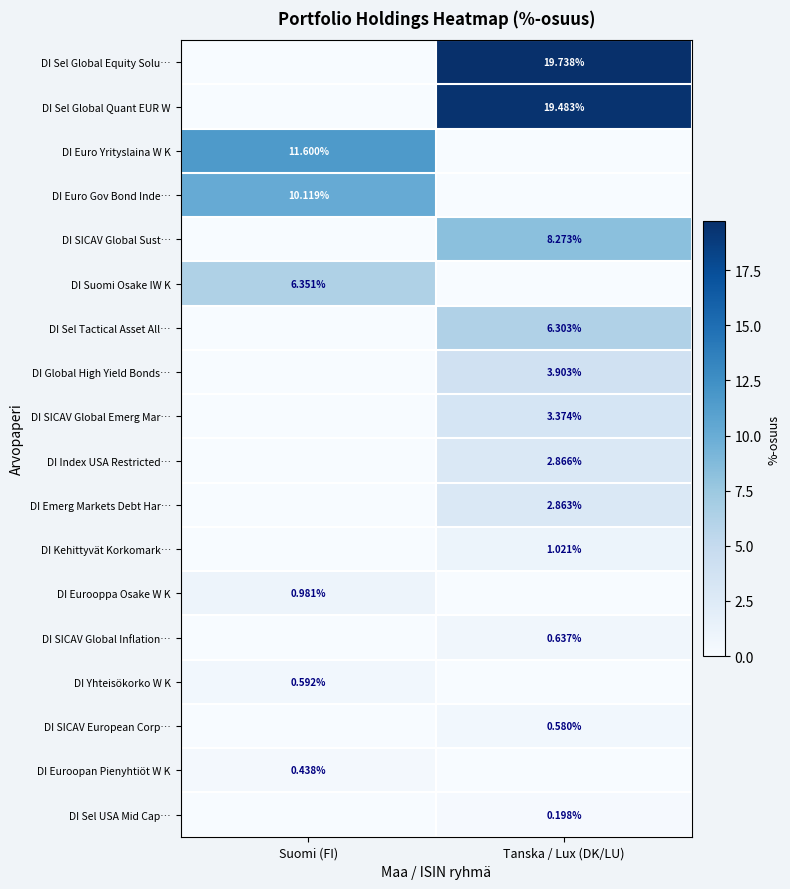

Is the value of DI Kehittyvät Korkomark… at Tanska / Lux (DK/LU) greater than the value of DI Index USA Restricted… at Tanska / Lux (DK/LU)?

No